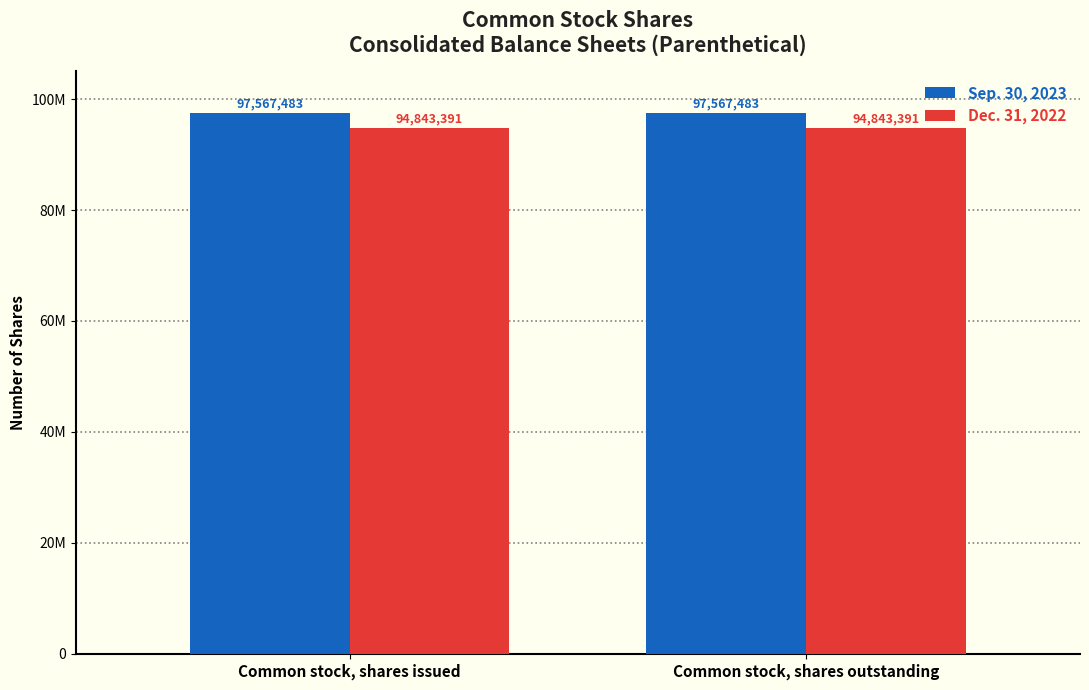

What are all the series names shown in the legend?

Sep. 30, 2023, Dec. 31, 2022